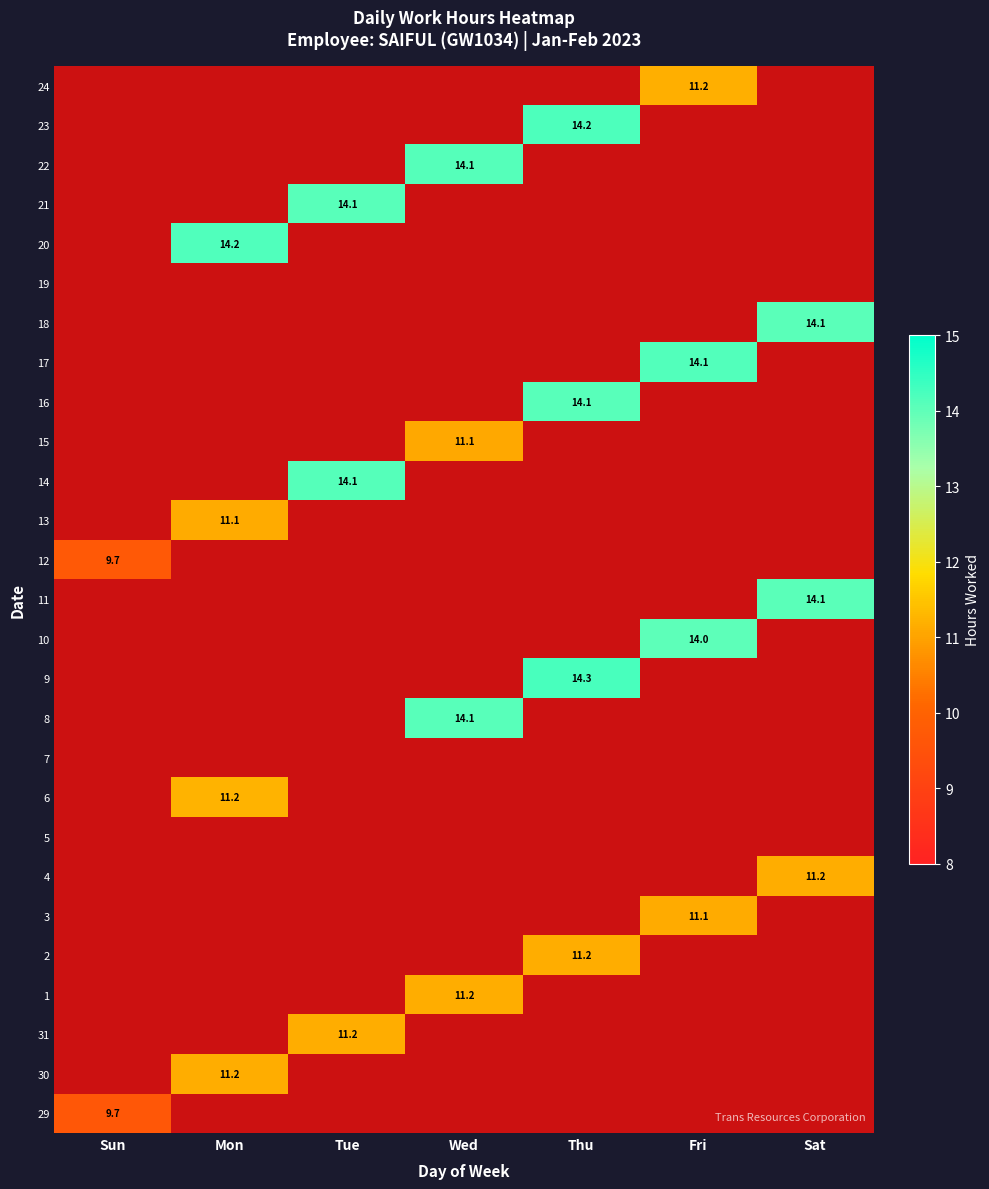

True or false: 31 has a value of 11.2 at Tue.

True